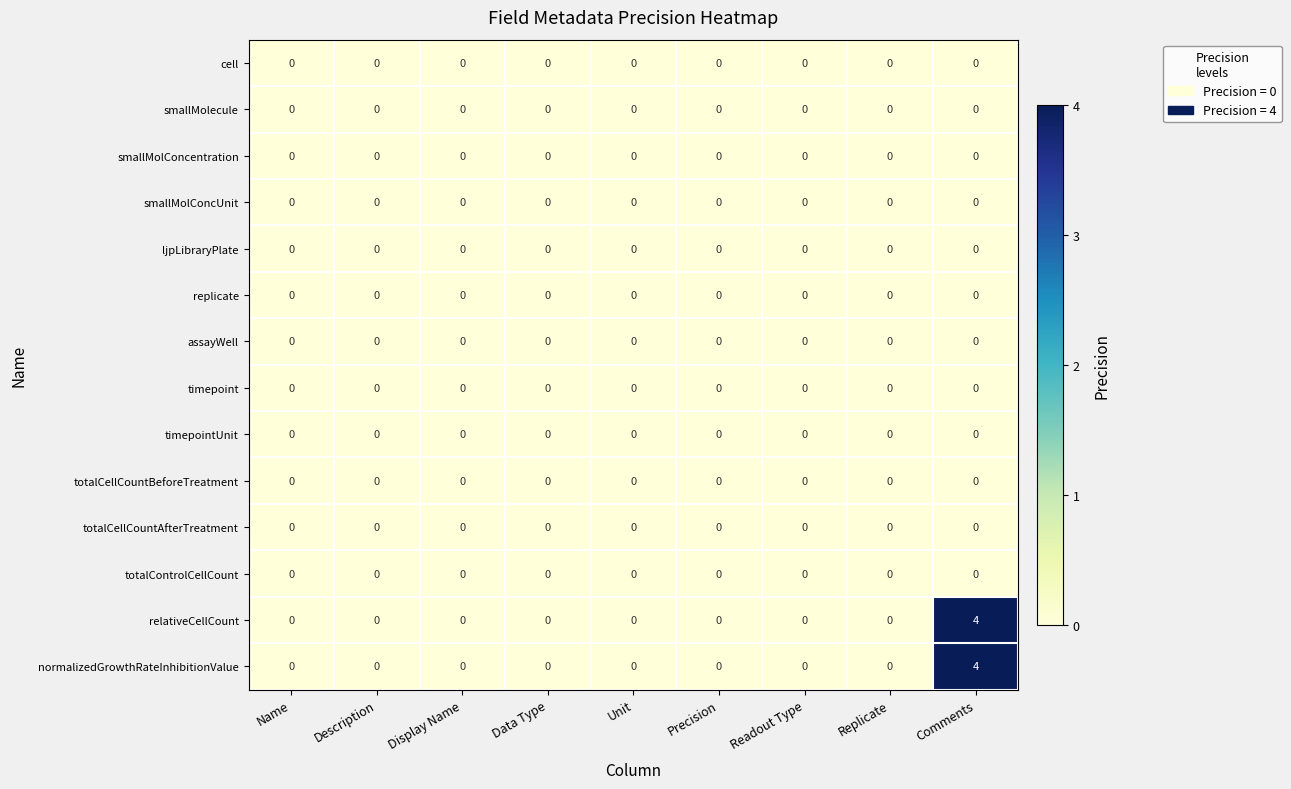

How many relativeCellCount values are between 0 and 1?

8